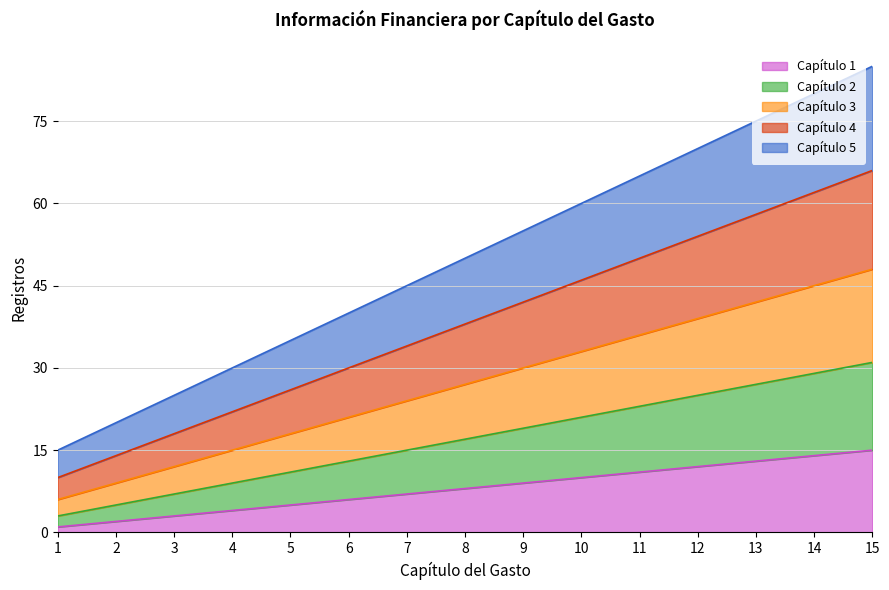

Reading right to left, transcribe all the data shown in this chart.

Capítulo 1: 15=15	14=14	13=13	12=12	11=11	10=10	9=9	8=8	7=7	6=6	5=5	4=4	3=3	2=2	1=1
Capítulo 2: 15=31	14=29	13=27	12=25	11=23	10=21	9=19	8=17	7=15	6=13	5=11	4=9	3=7	2=5	1=3
Capítulo 3: 15=48	14=45	13=42	12=39	11=36	10=33	9=30	8=27	7=24	6=21	5=18	4=15	3=12	2=9	1=6
Capítulo 4: 15=66	14=62	13=58	12=54	11=50	10=46	9=42	8=38	7=34	6=30	5=26	4=22	3=18	2=14	1=10
Capítulo 5: 15=85	14=80	13=75	12=70	11=65	10=60	9=55	8=50	7=45	6=40	5=35	4=30	3=25	2=20	1=15